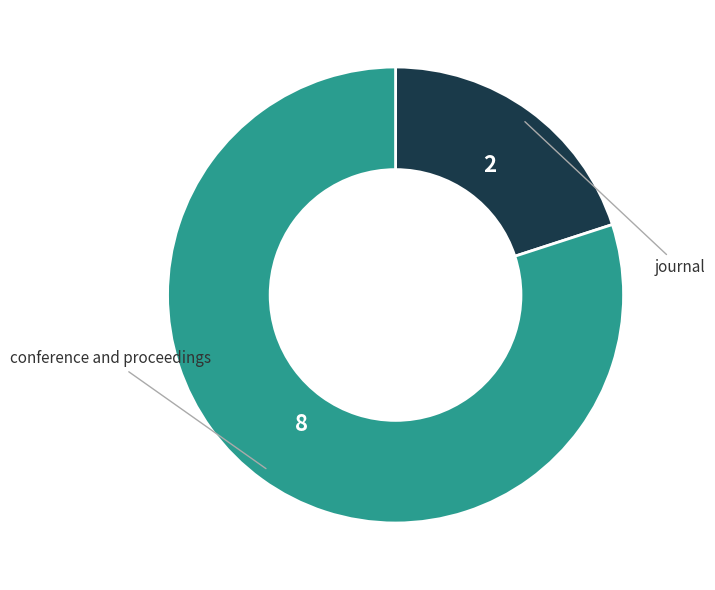

Is there a majority slice in this chart?

Yes